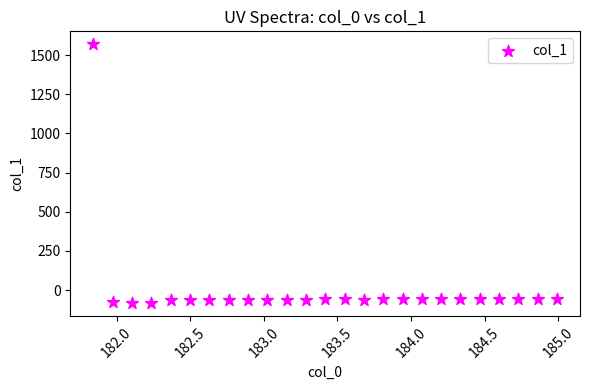

What is the range of X values (max minus min)?

3.1